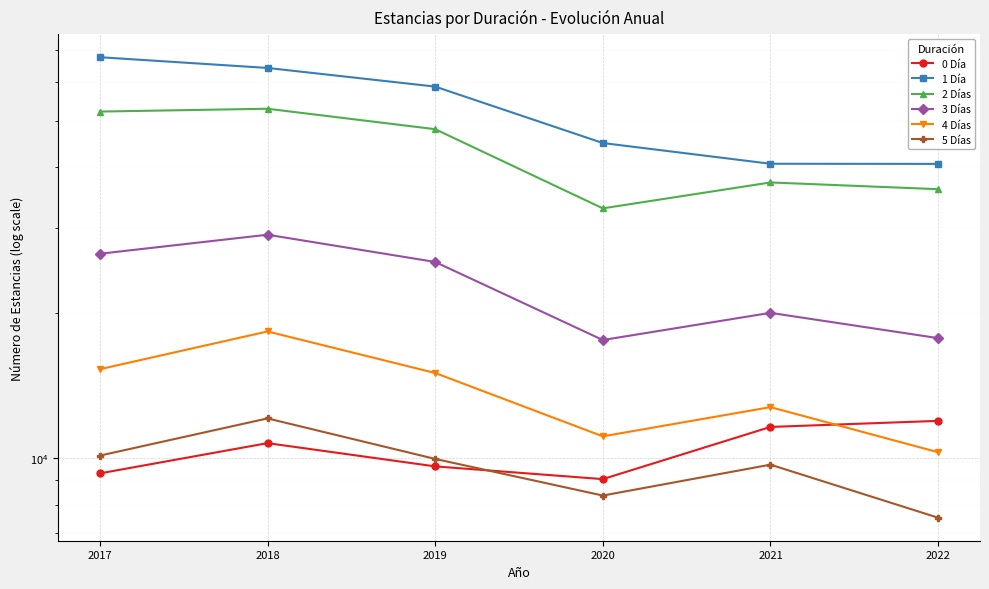

What is the average value of the 5 Días series?

9636